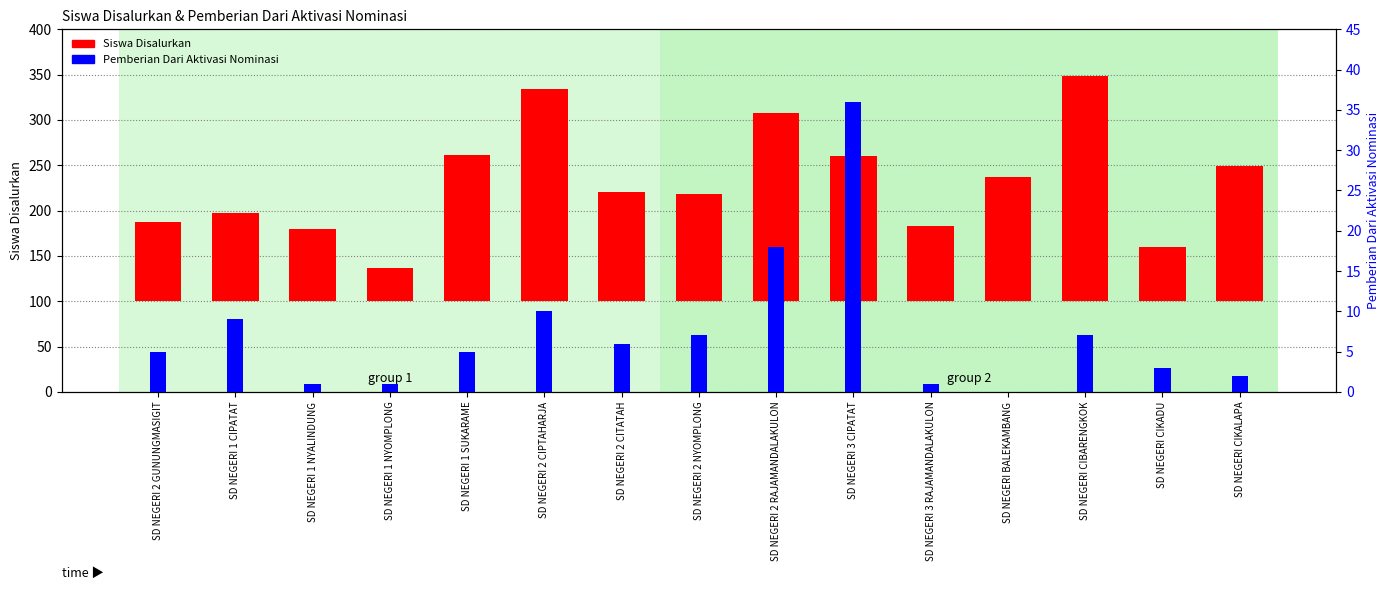

How many bars are there in each group?

2